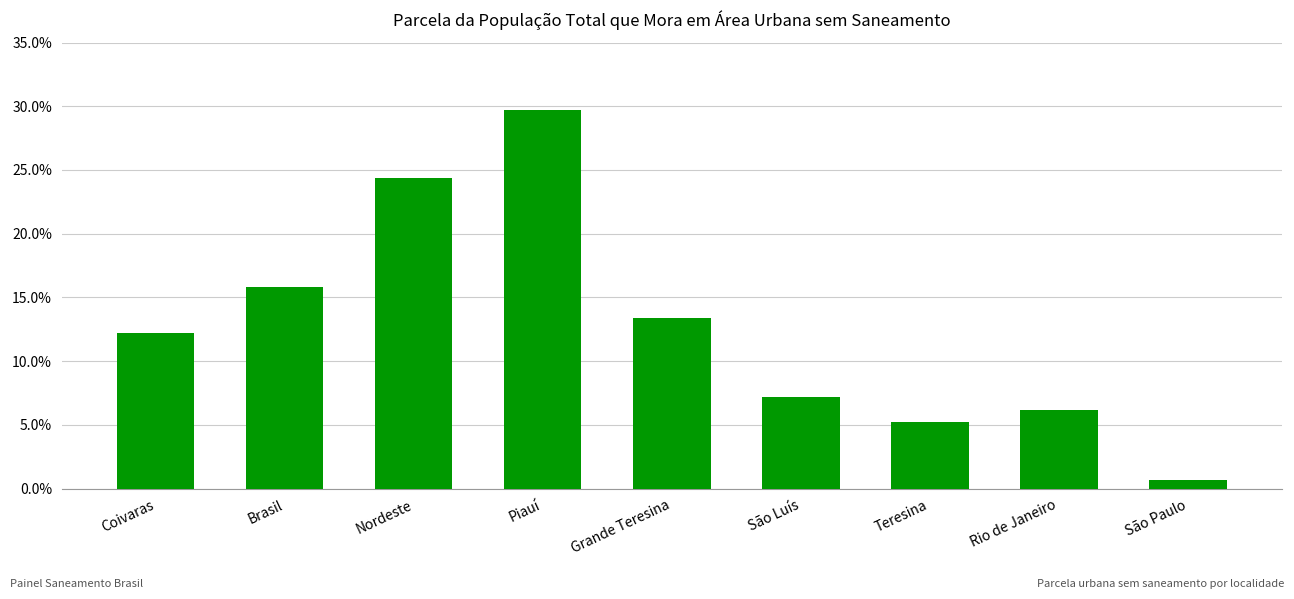

Which has a higher value, Piauí or Nordeste?

Piauí